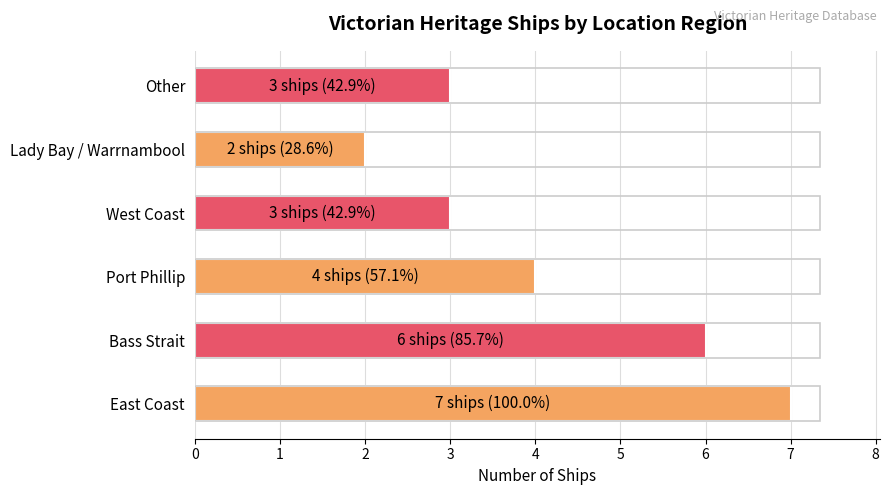

What is the maximum value shown in the chart?

7